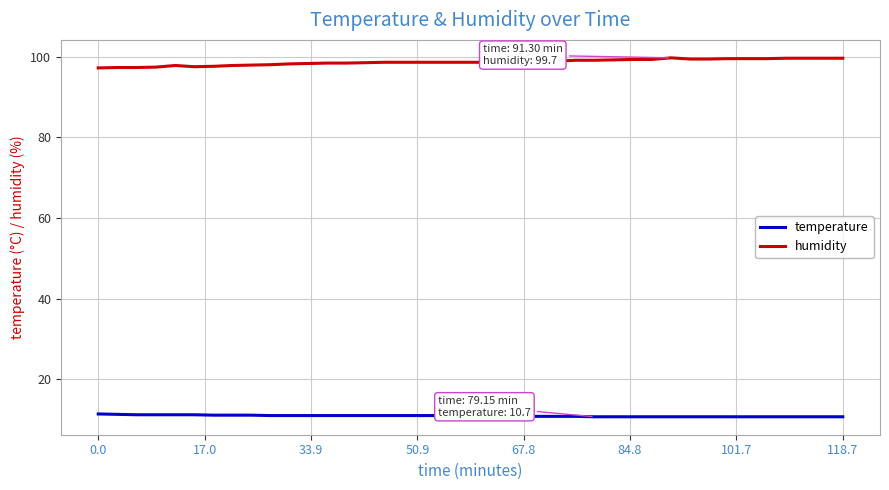

What is the maximum value shown in the chart?

99.7